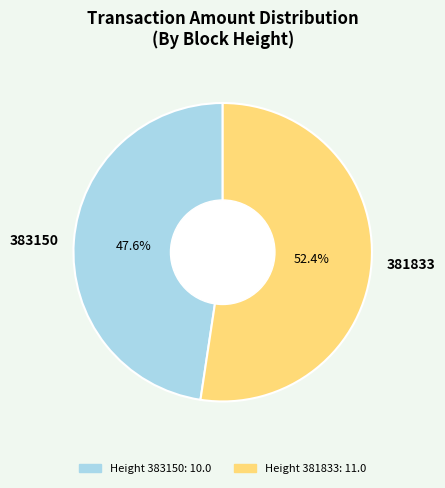

The 383150 slice represents 34% of the pie. True or false?

False